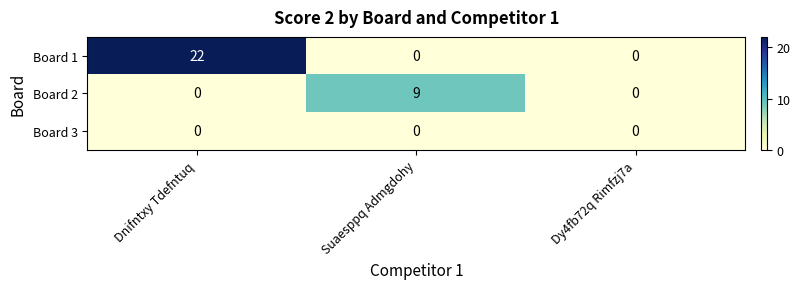

Rank the series by their maximum value, from highest to lowest.

Board 1, Board 2, Board 3